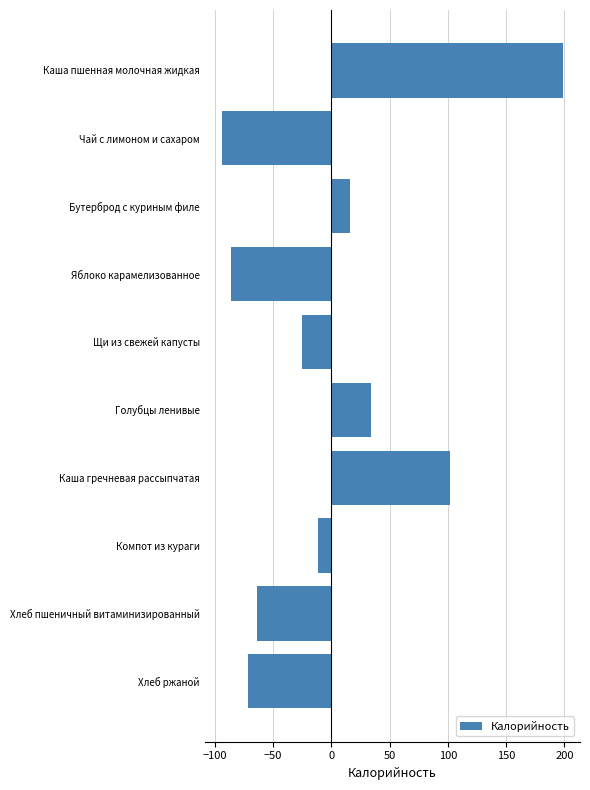

What is the maximum value shown in the chart?

198.7